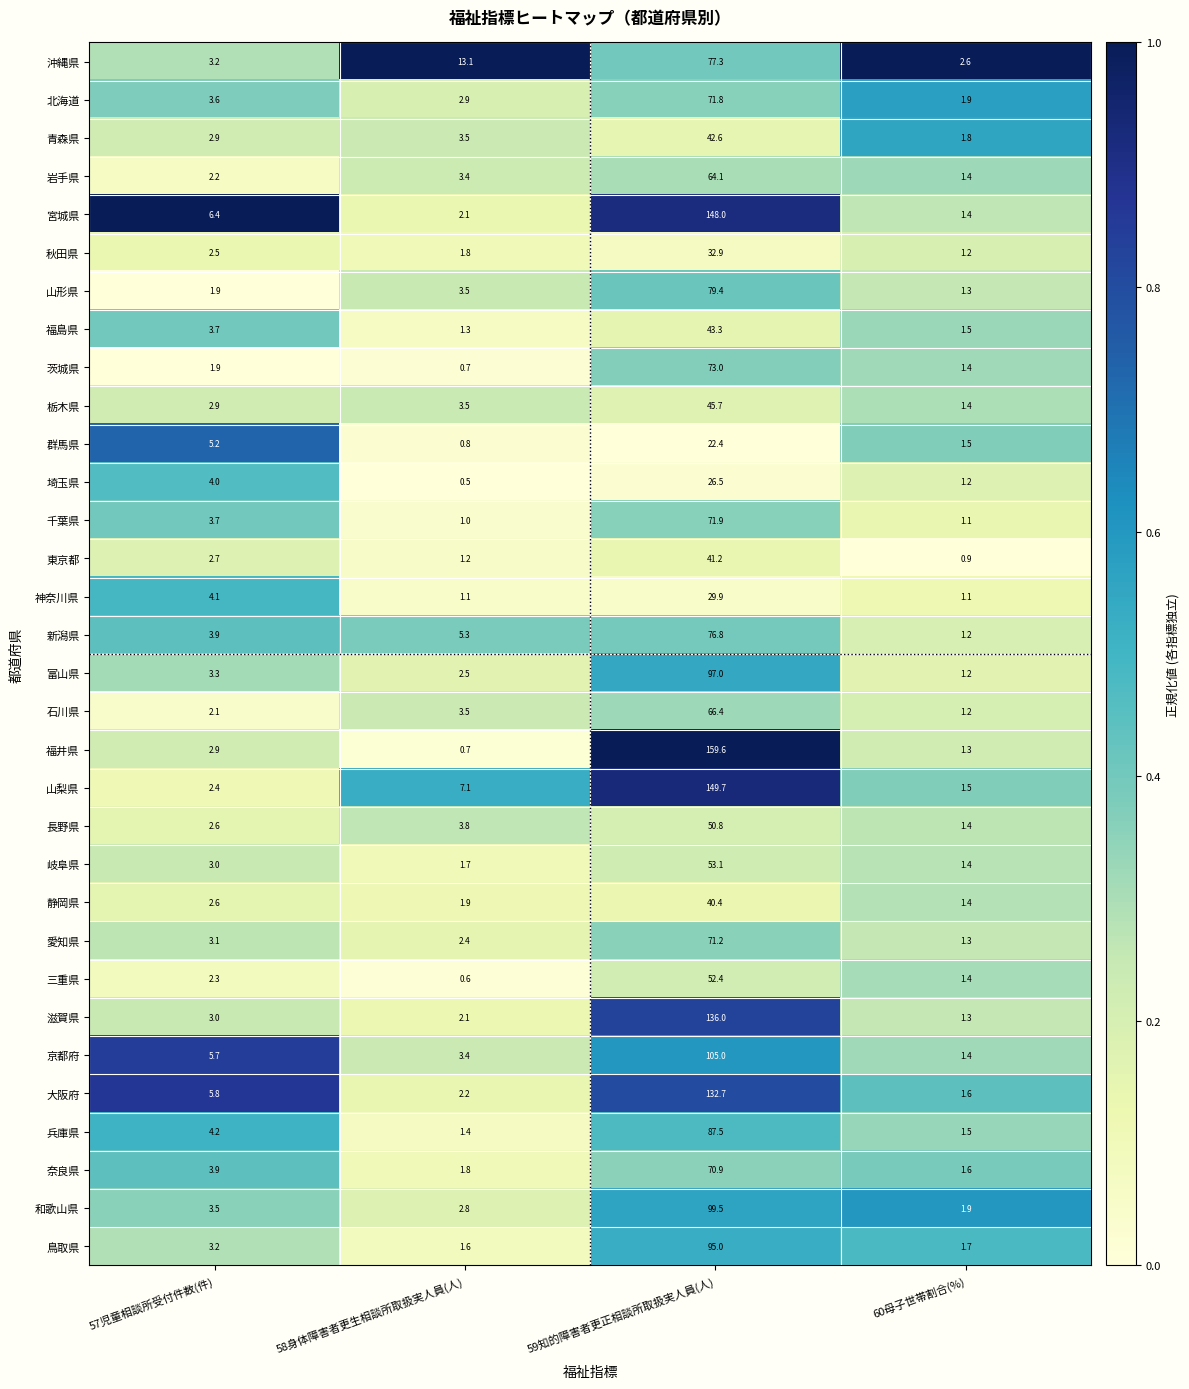

At which label is 北海道 closest to 36?

57児童相談所受付件数(件)